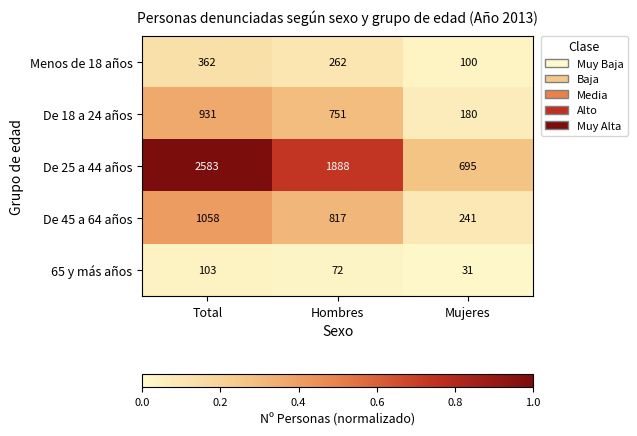

Count the 65 y más años values in the range 31 to 103.

3